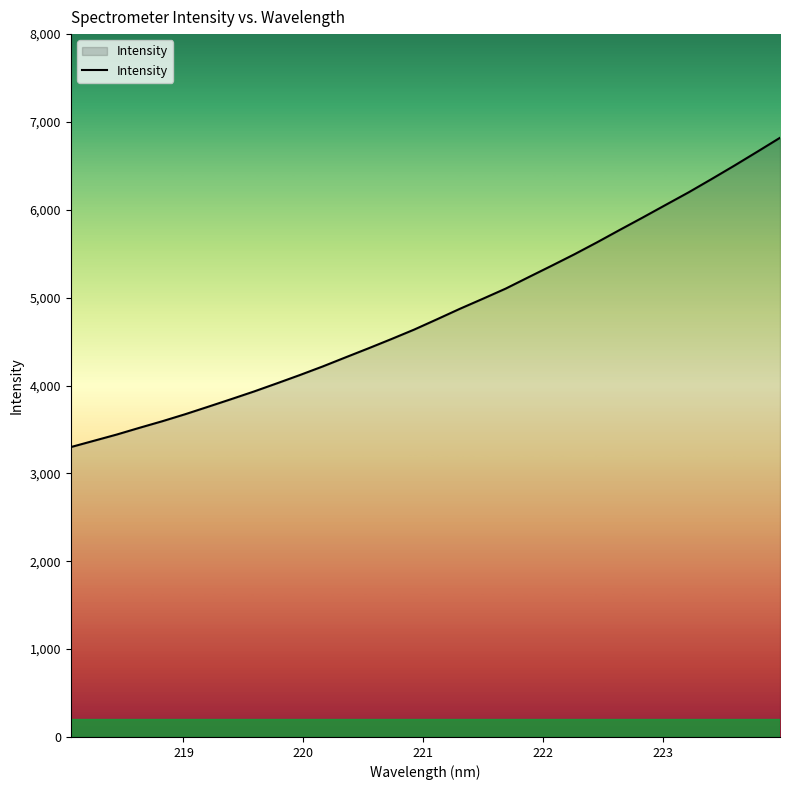

What is the greatest value displayed?

6820.0